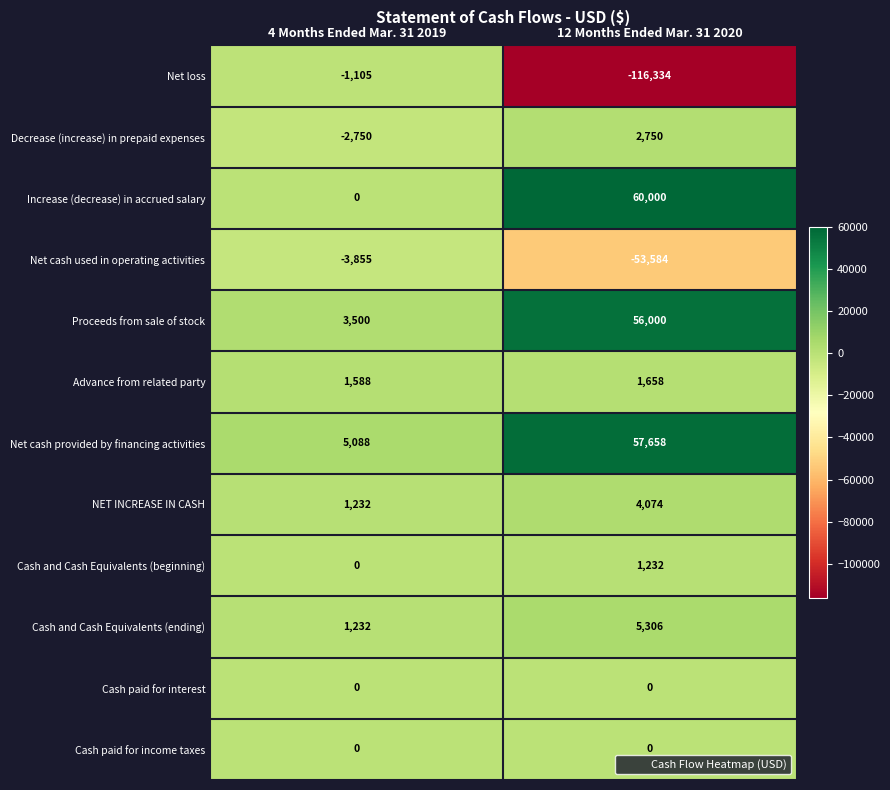

Reading right to left, list all the values displayed in this chart.

Net loss: -116334	-1105
Decrease (increase) in prepaid expenses: 2750	-2750
Increase (decrease) in accrued salary: 60000	0
Net cash used in operating activities: -53584	-3855
Proceeds from sale of stock: 56000	3500
Advance from related party: 1658	1588
Net cash provided by financing activities: 57658	5088
NET INCREASE IN CASH: 4074	1232
Cash and Cash Equivalents (beginning): 1232	0
Cash and Cash Equivalents (ending): 5306	1232
Cash paid for interest: 0	0
Cash paid for income taxes: 0	0